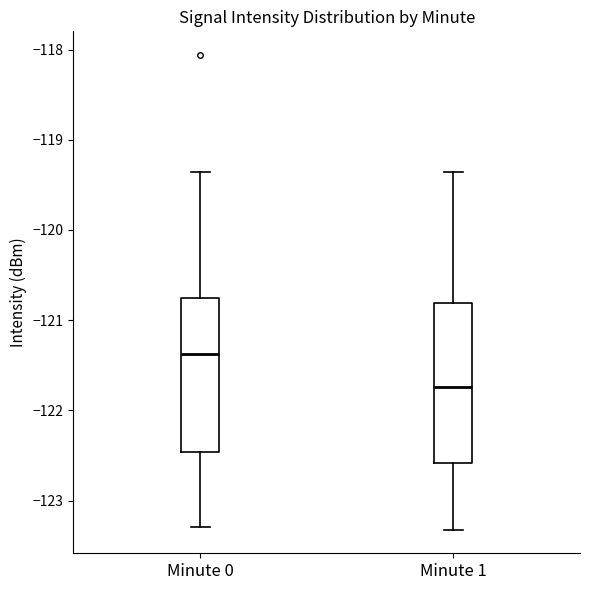

Where does the upper whisker of the box for Minute 1 end on the y-axis? The values are not printed on the chart, so give them approximately, as read against the axis.

-119.4